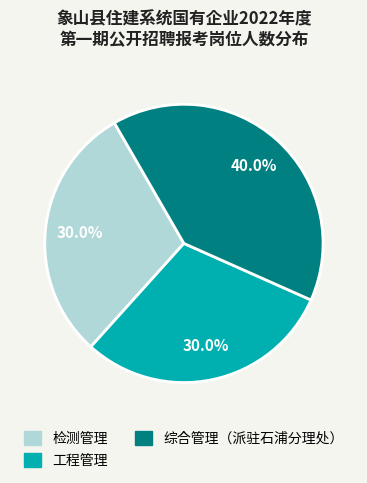

What is the largest slice in the pie chart?

综合管理（派驻石浦分理处）